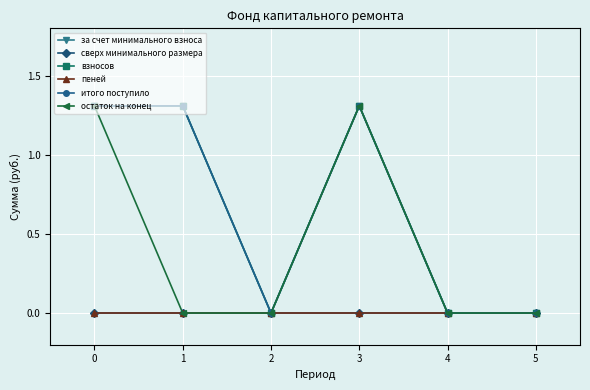

True or false: сверх минимального размера and за счет минимального взноса intersect in this chart.

False